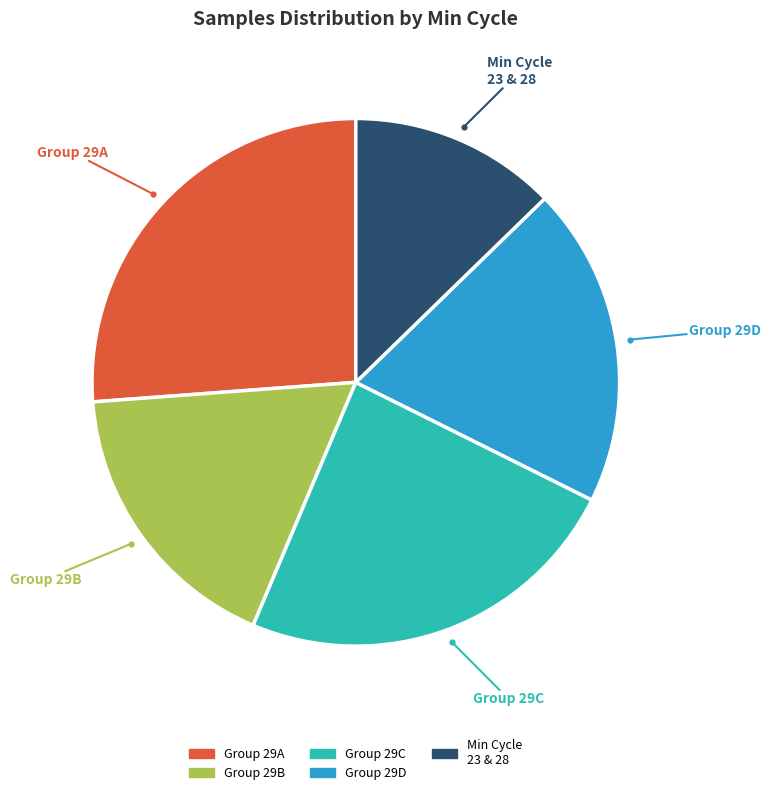

To the nearest percent, what is the difference between the largest and smallest slice percentages?

13%